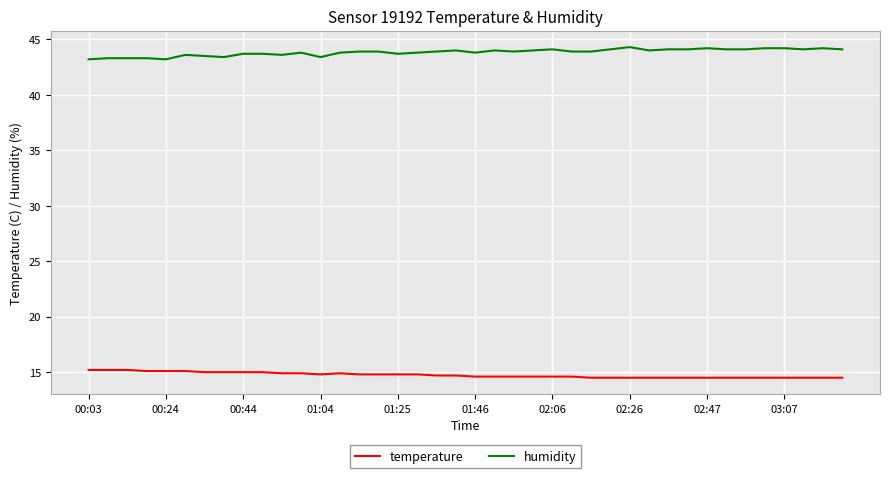

Count the temperature values in the range 14 to 15.

34